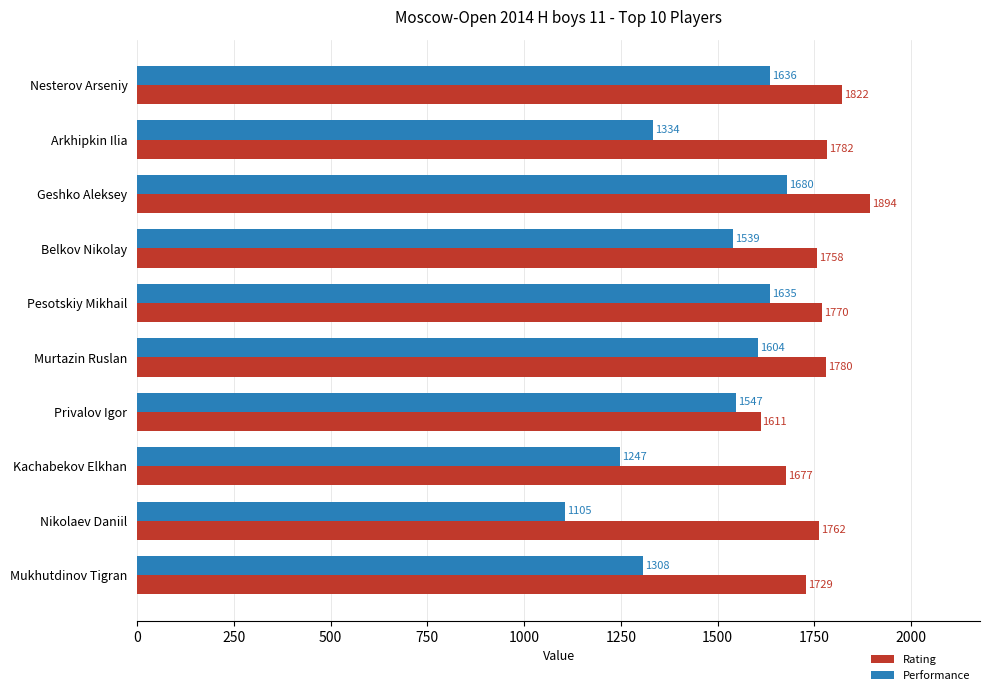

Which series has the largest range (max minus min)?

Performance